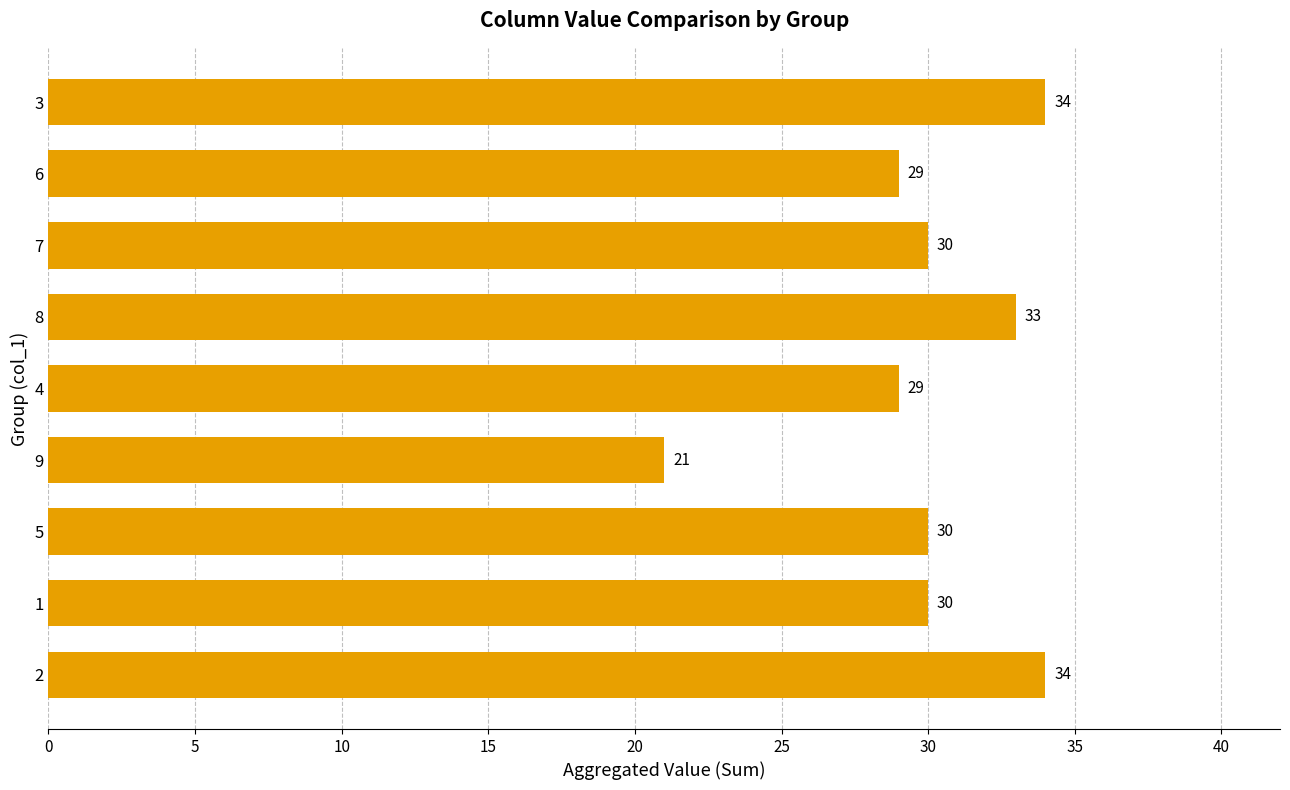

The chart shows a value of 9 at 5. True or false?

False